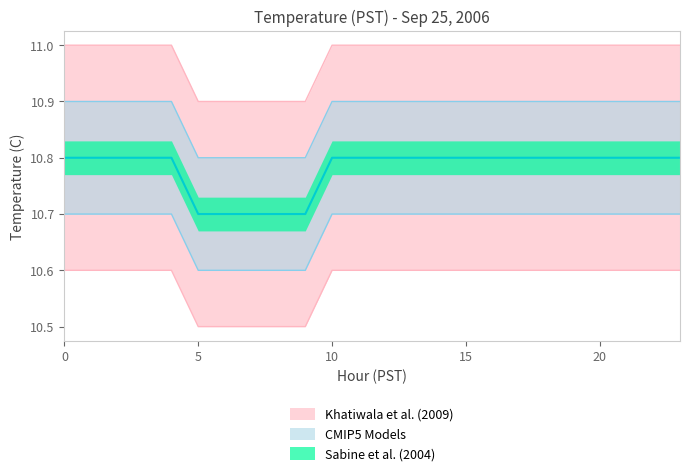

Between 14 and 11, which is larger?

14